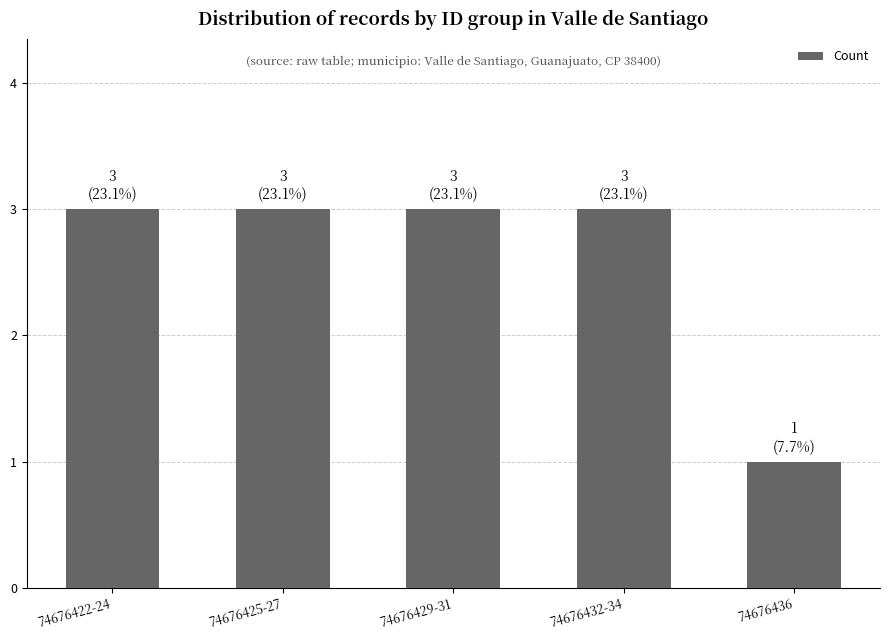

Does the chart contain any negative values?

No